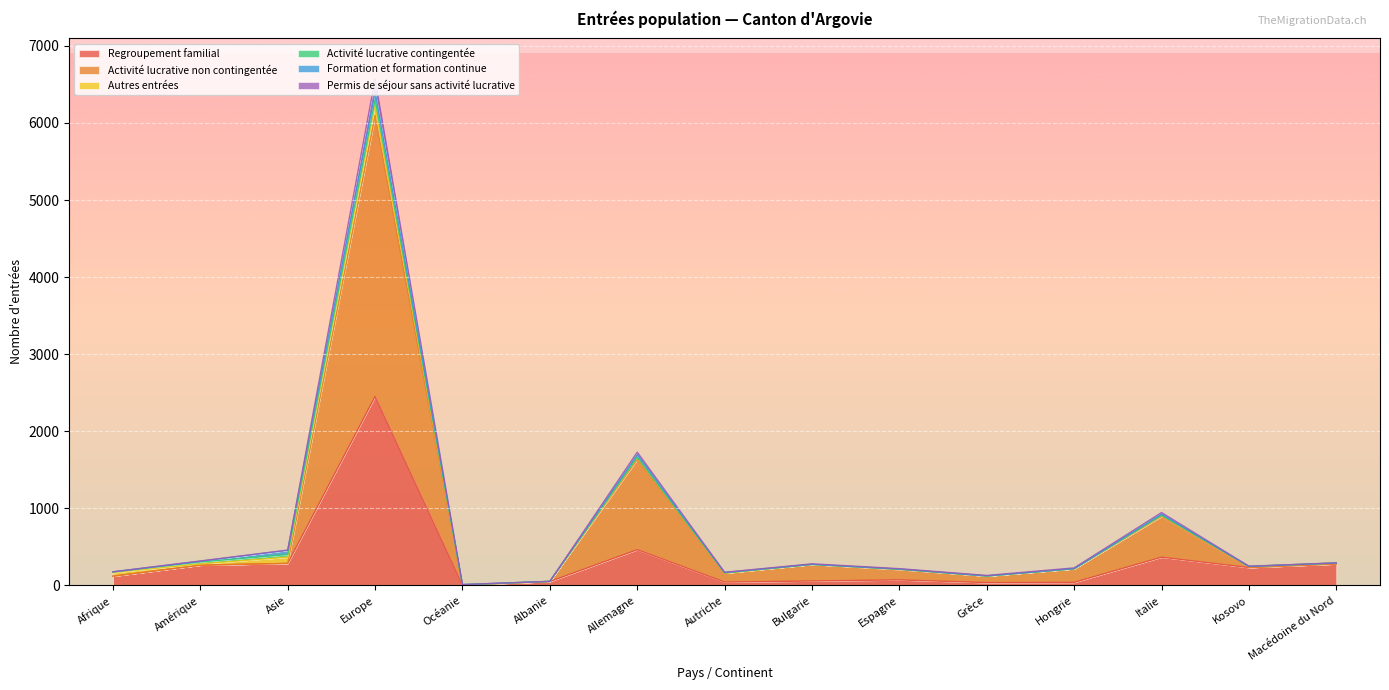

What is the label of the 11th point from the left?

Grèce